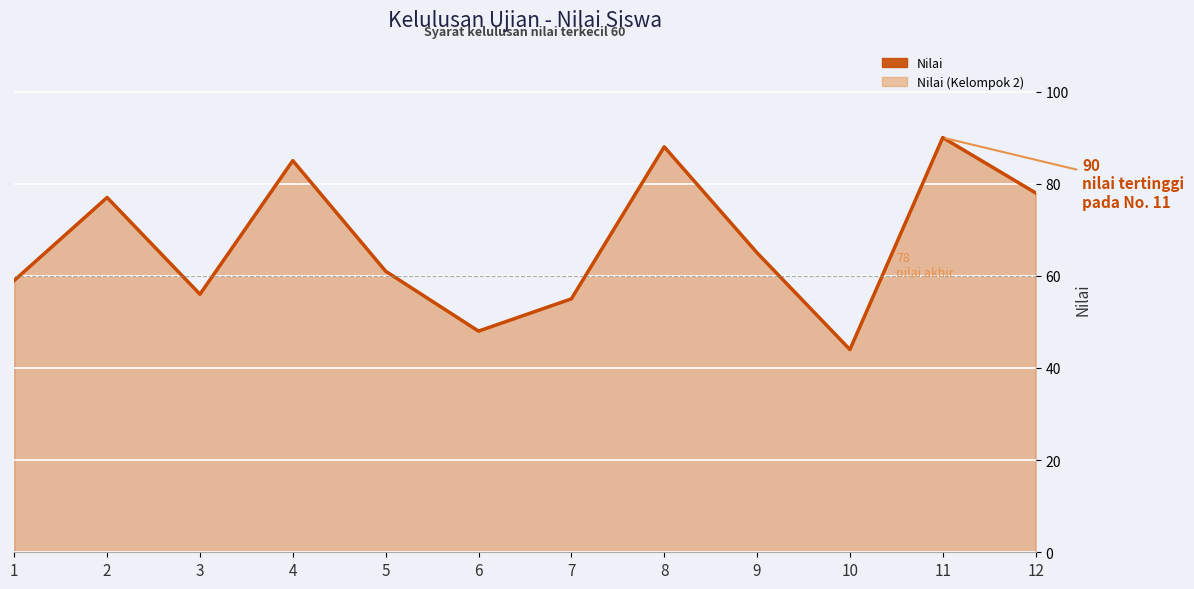

What is the difference between the second highest and second lowest values?

40